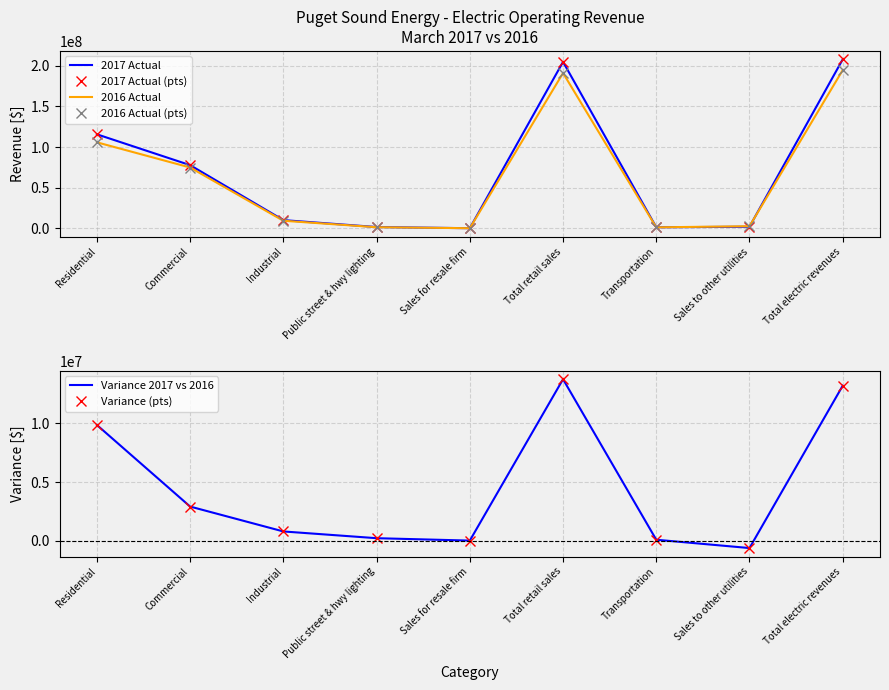

What is the sum of all 2017 Actual (pts) values?

620770811.9